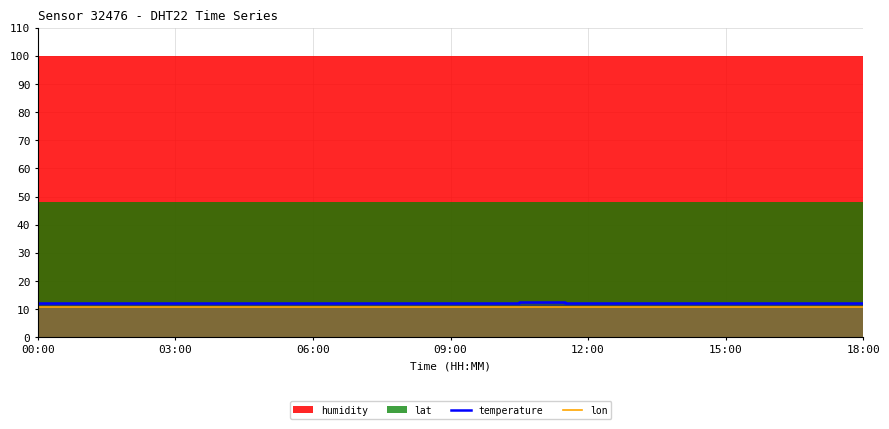

What is the minimum value for temperature?

12.0